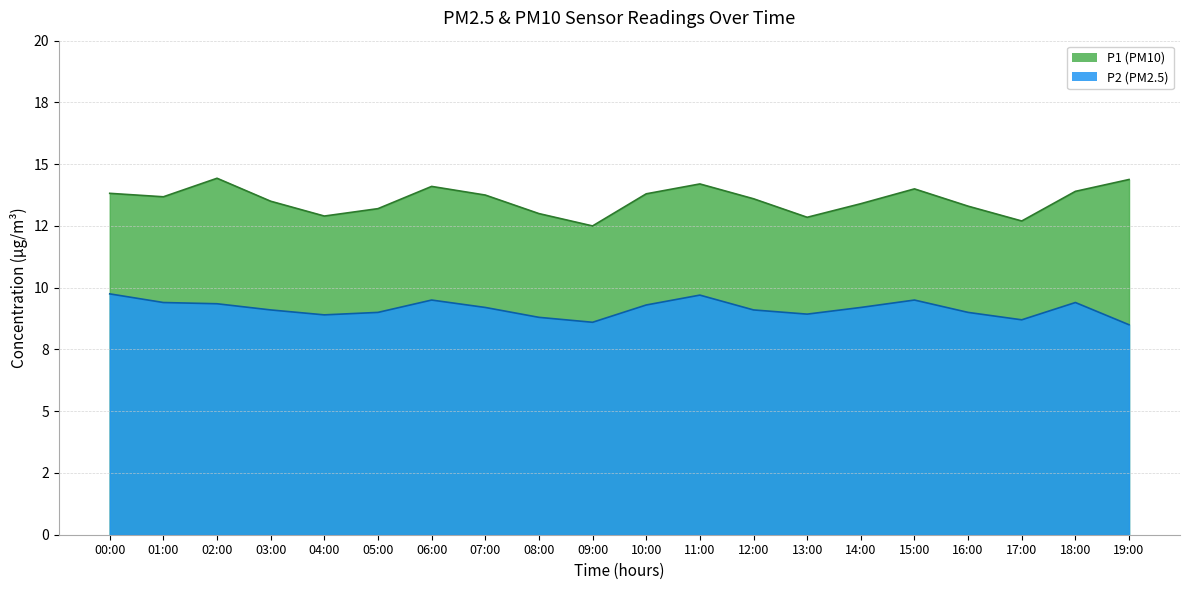

At 08:00, list the series in order from smallest to largest.

P2, P1